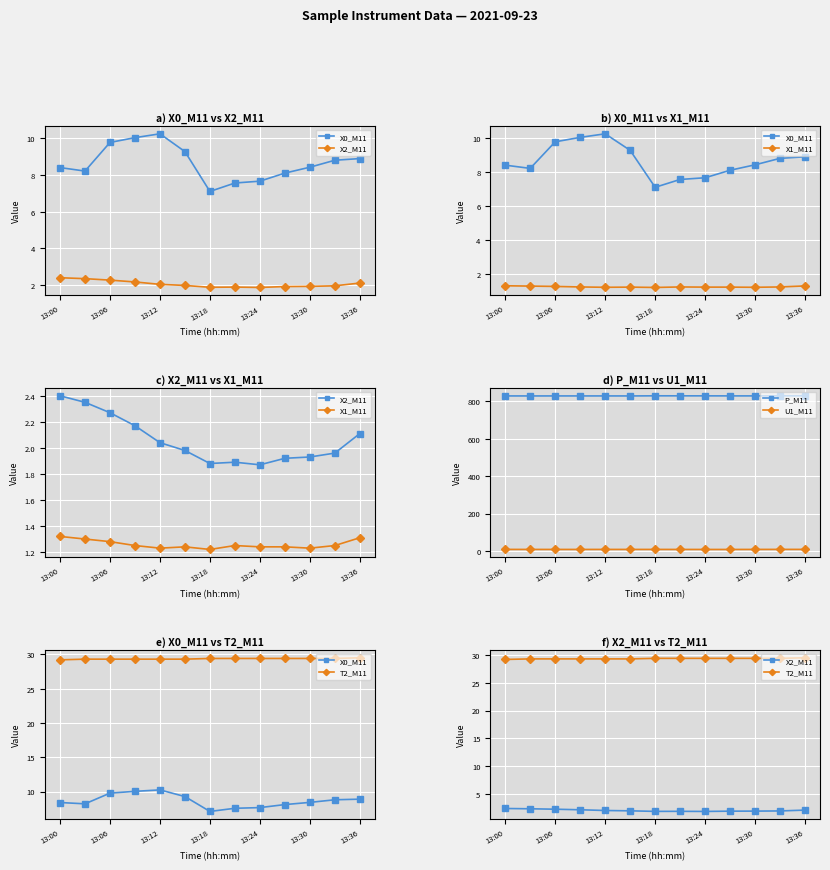

What are all the series names shown in the legend?

X0_M11, X2_M11, X1_M11, P_M11, U1_M11, T2_M11